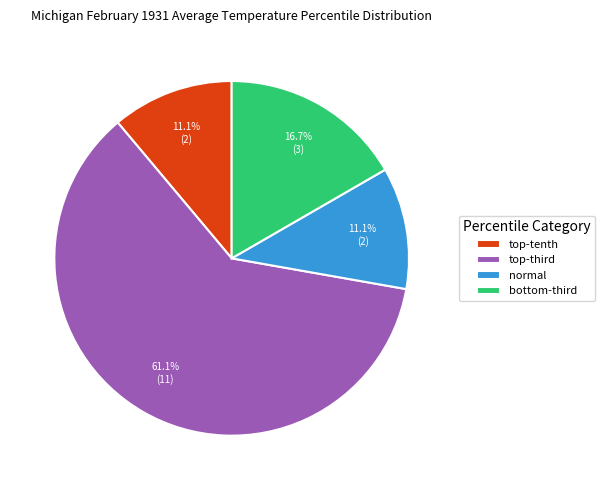

To the nearest percent, what percentage of the pie is normal?

11%